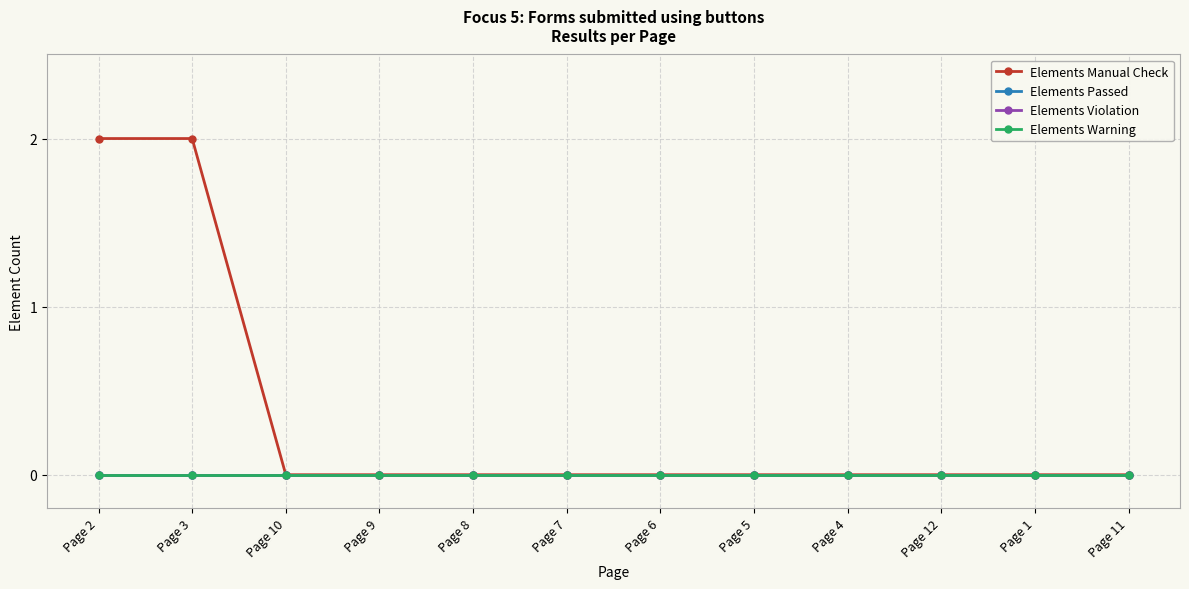

True or false: Elements Manual Check has a value of 1 at Page 10.

False